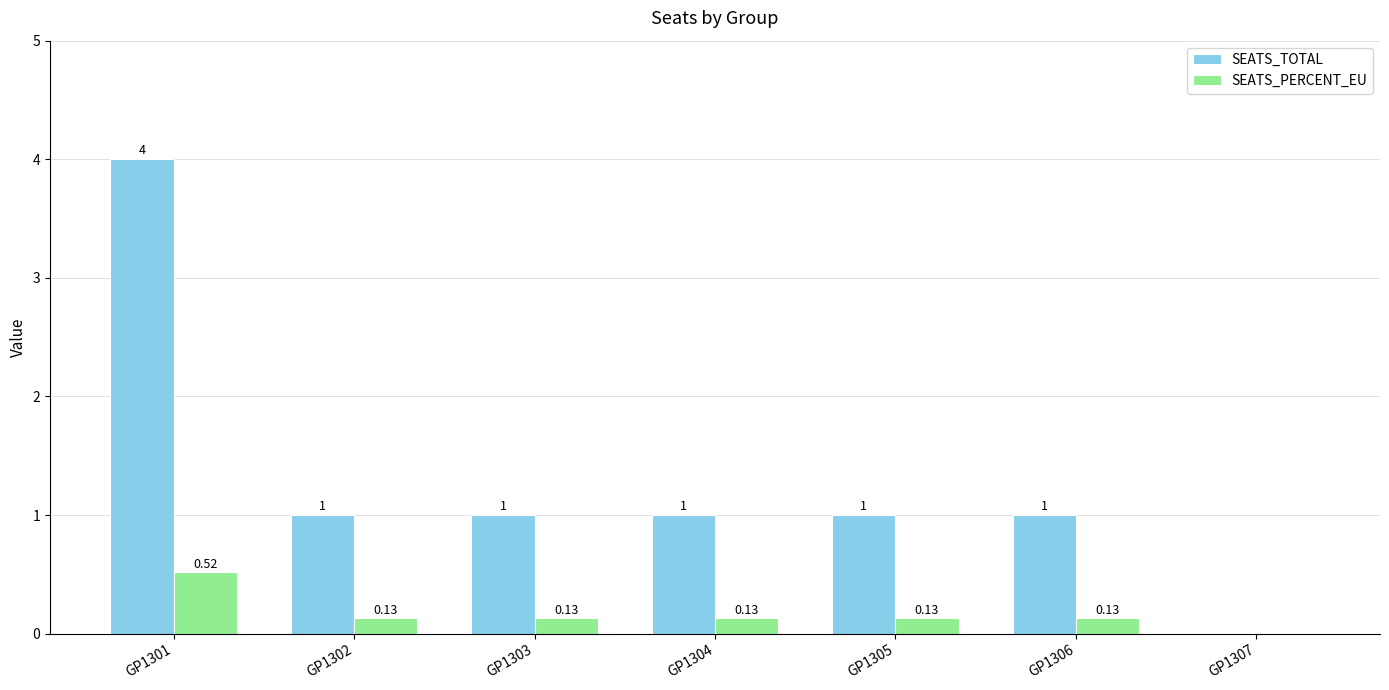

Which series has the largest total across all categories?

SEATS_TOTAL